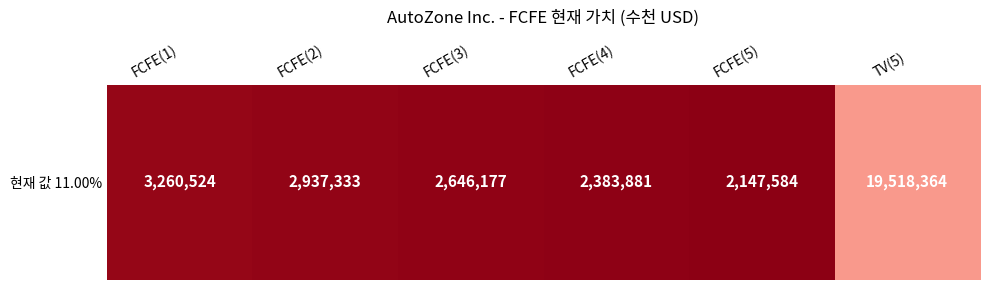

List the labels in order of value, largest first.

TV(5), FCFE(1), FCFE(2), FCFE(3), FCFE(4), FCFE(5)